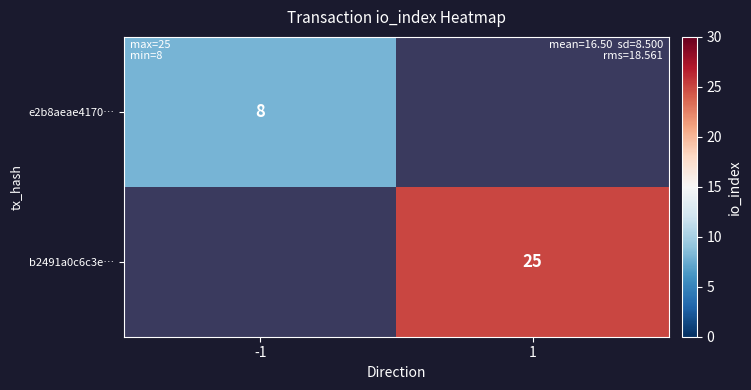

What is the total value across all series at -1?

8